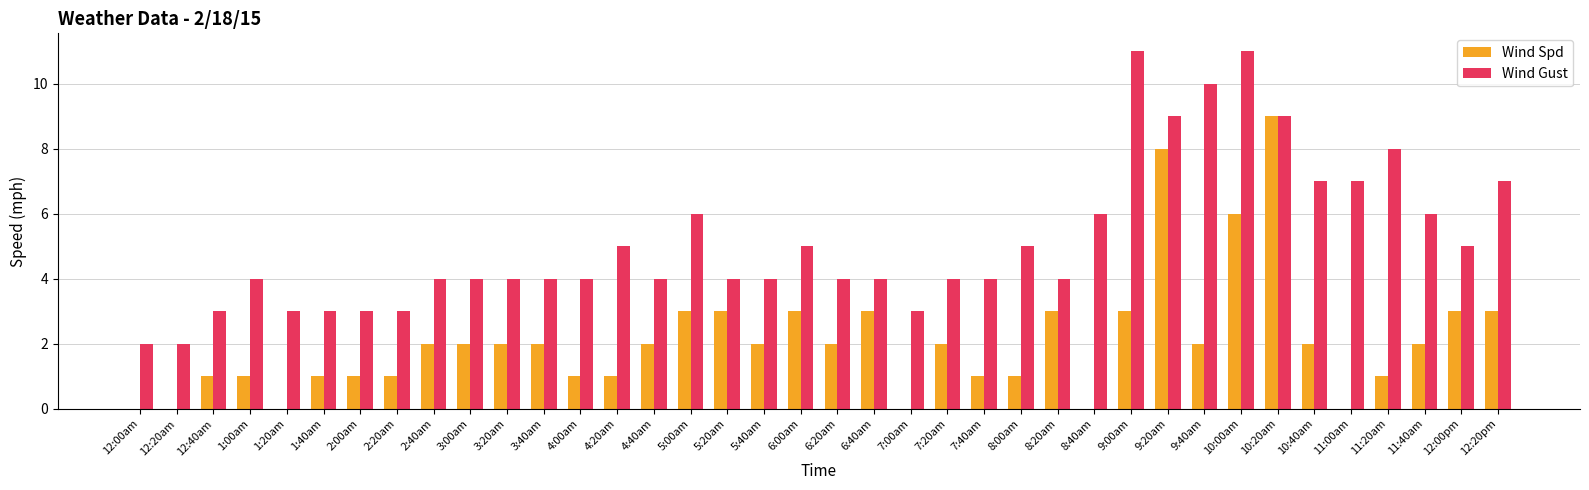

Is the value of Wind Spd at 10:40am greater than the value of Wind Gust at 9:40am?

No